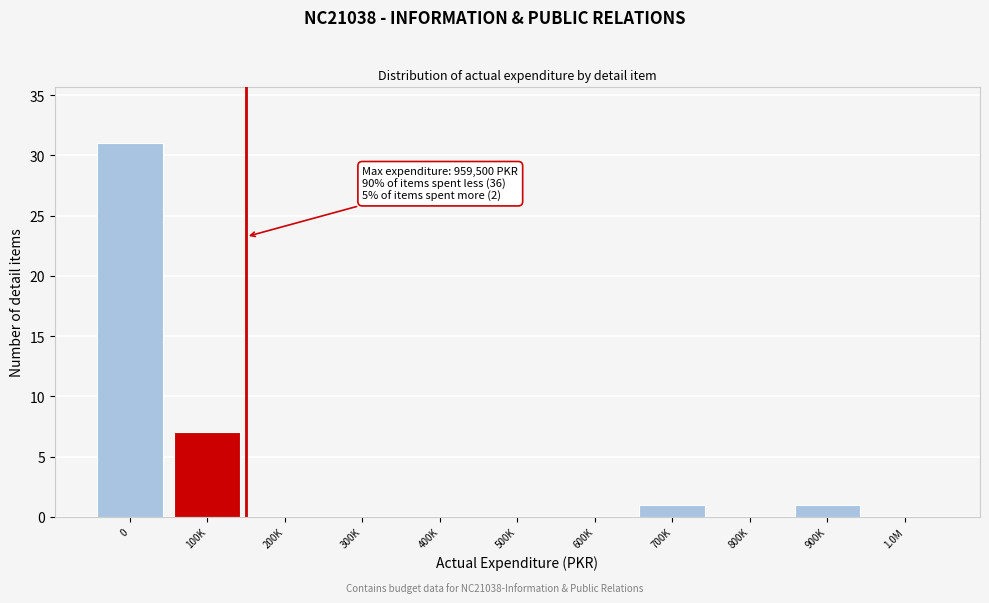

Reading left to right, list all the values displayed in this chart.

0=31	100K=7	200K=0	300K=0	400K=0	500K=0	600K=0	700K=1	800K=0	900K=1	1.0M=0